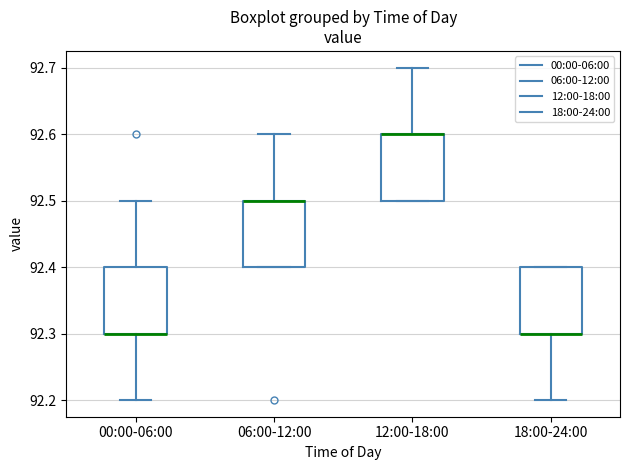

Where is the lower edge of the box for 00:00-06:00 on the y-axis? The values are not printed on the chart, so give them approximately, as read against the axis.

92.3